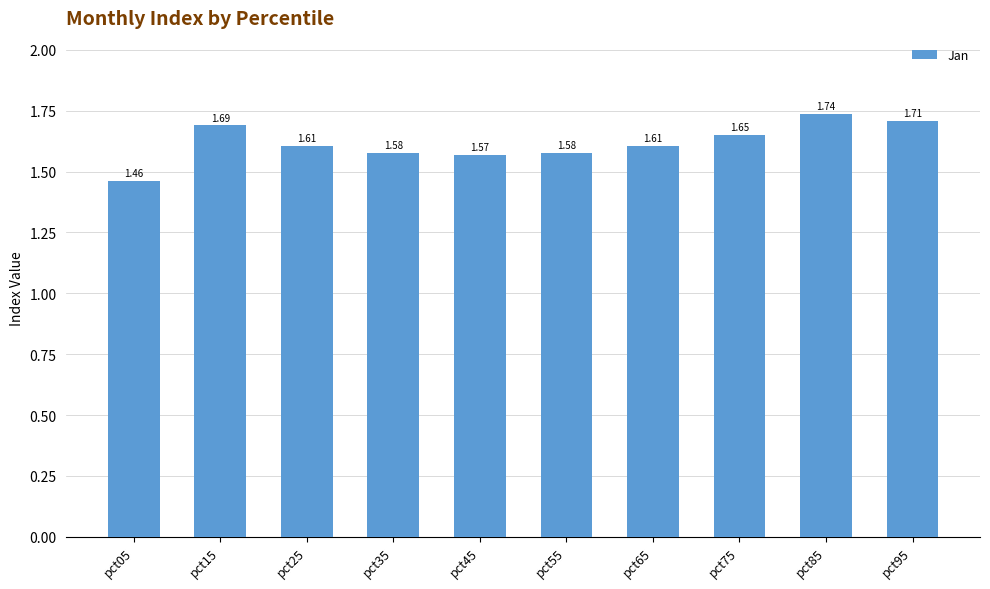

What is the ratio of the value at pct05 to the value at pct15?

0.9